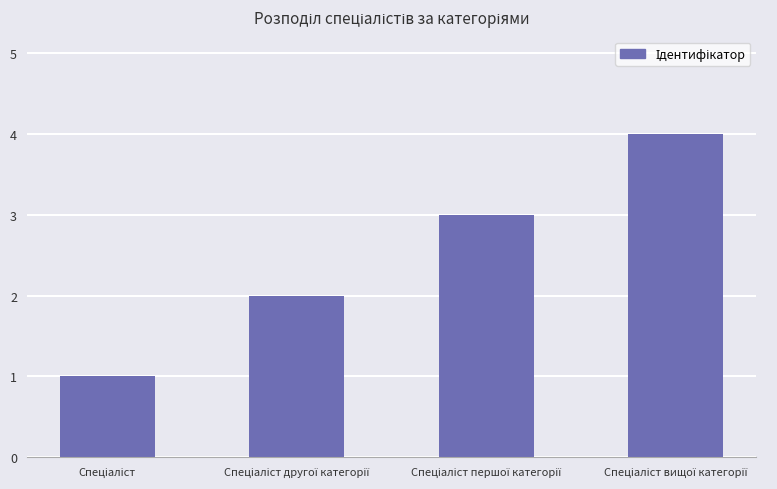

Are the bars grouped side by side (vs. stacked)?

No